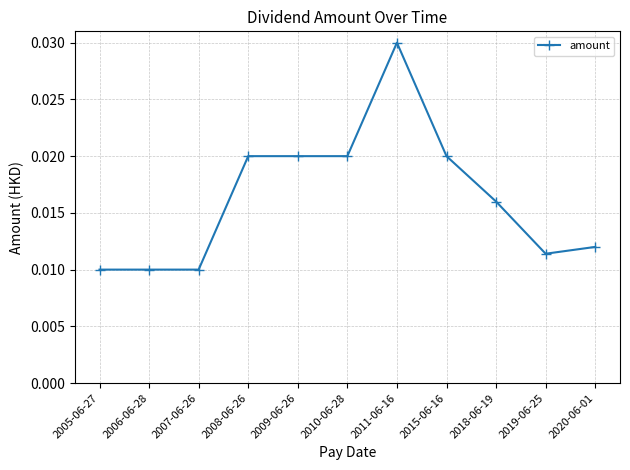

What is the label of the 10th point from the left?

2019-06-25